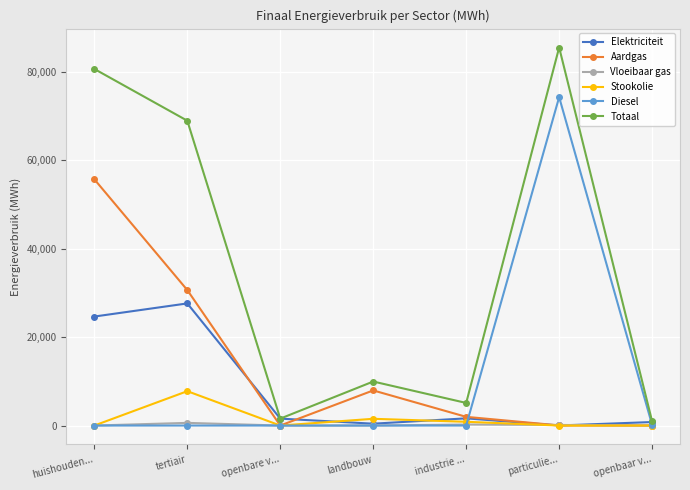

True or false: Stookolie has a value of 4689.5 at huishouden....

False